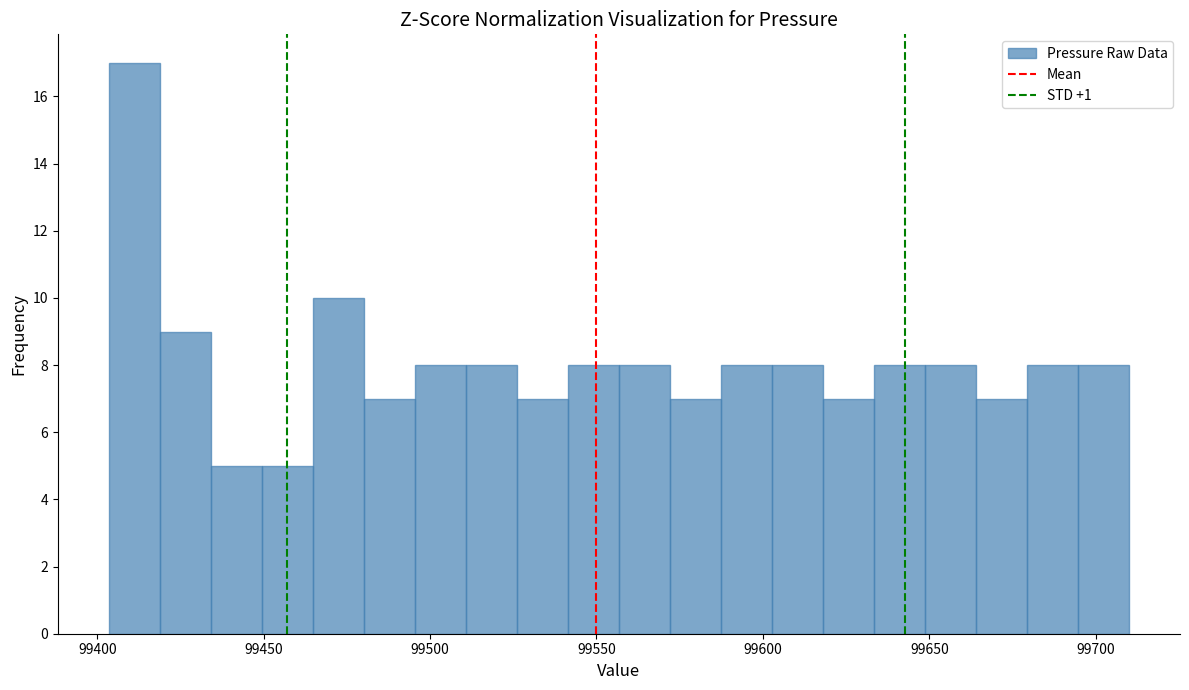

Read against the x-axis, roughly where is the centre of the tallest bar?

99410